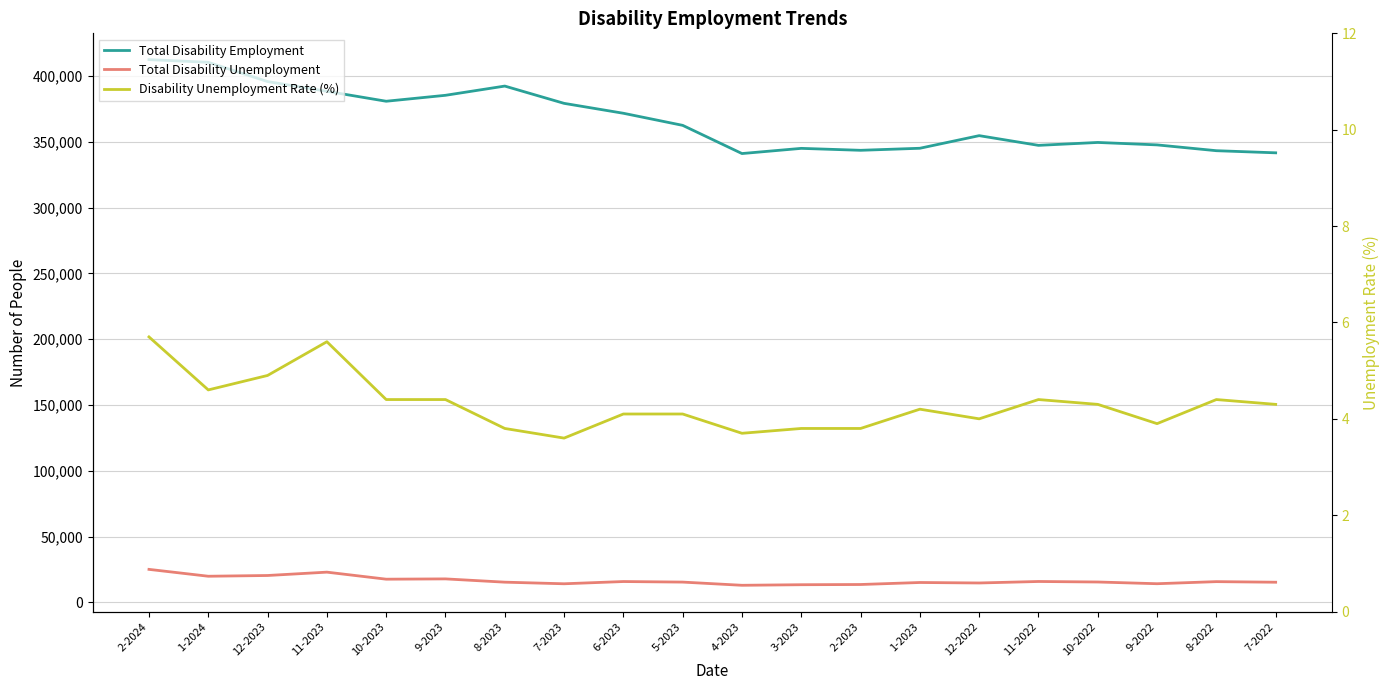

What position from the right is 7-2022?

1